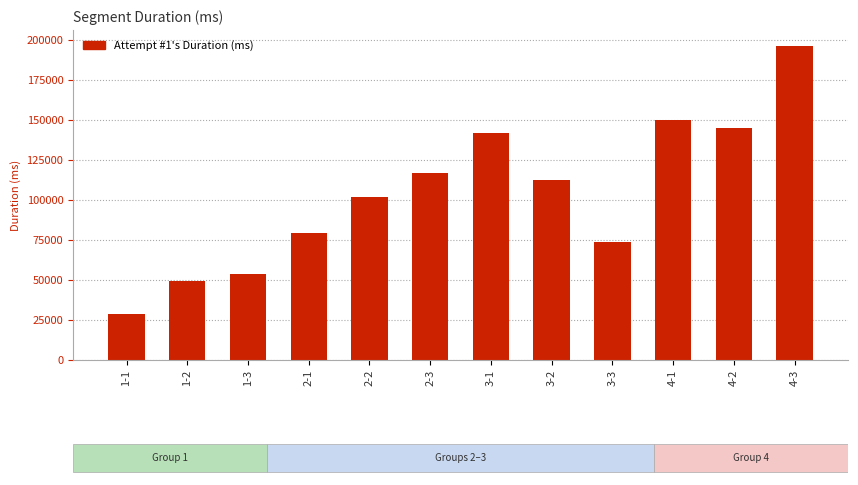

Reading left to right, extract all data points from this chart.

29006	49635	53521	79266	101868	116862	141986	112515	73869	150323	144787	196527